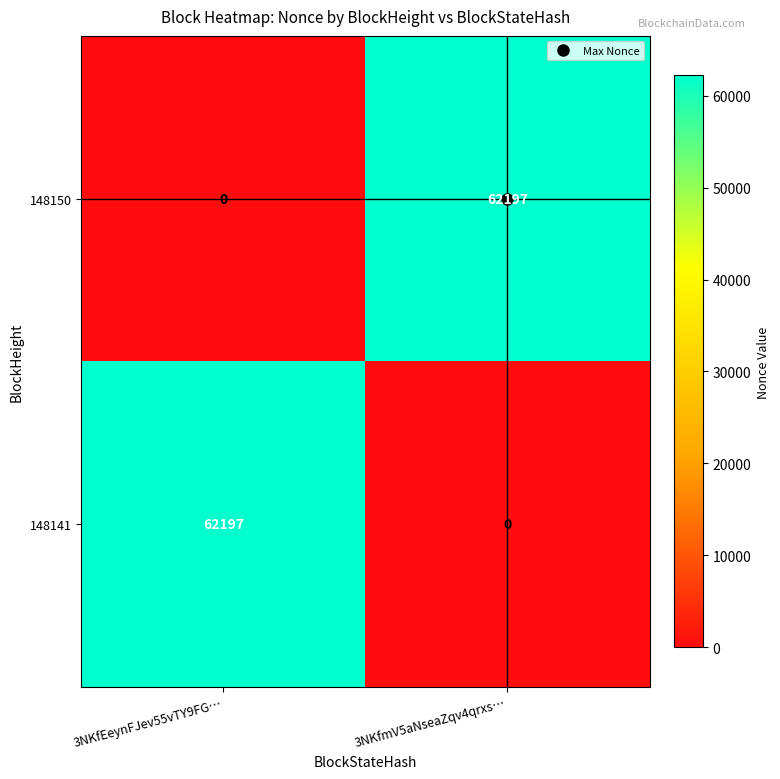

At which label is 148150 closest to 31098?

3NKfEeynFJev55vTY9FG…